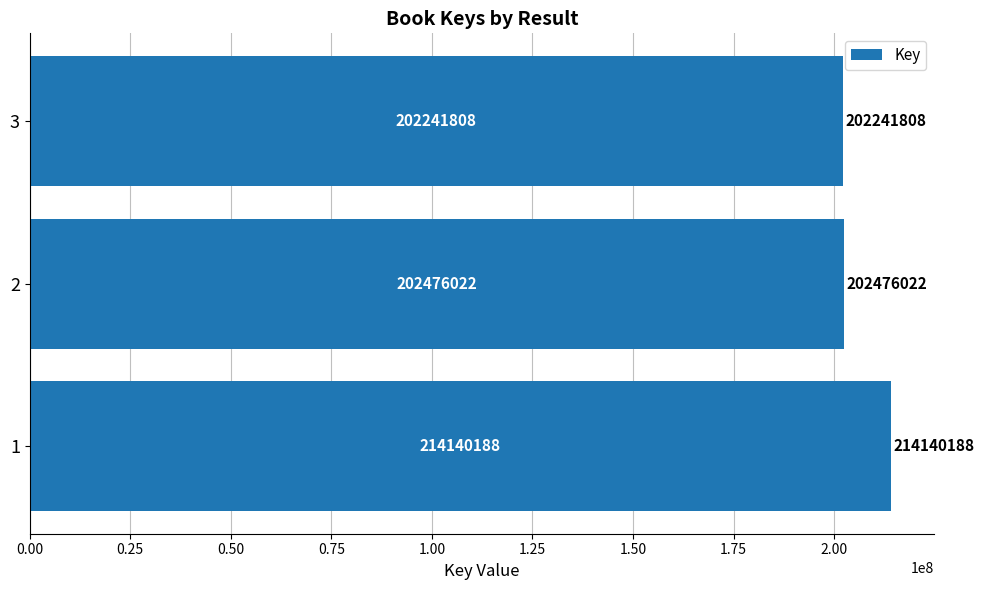

What is the change in value from 2 to 3?

-234214